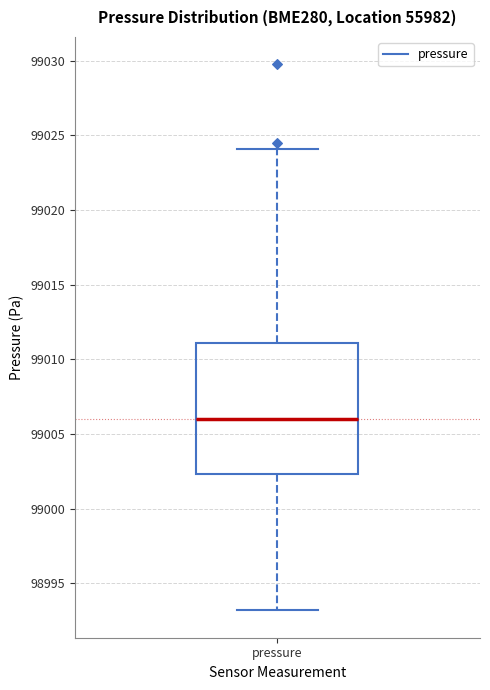

Transcribe this box plot: give where the median line is, the range the box spans, and where the two whiskers end, as read against the y-axis. The values are not printed on the chart, so give them approximately, as read against the axis.

median 99006.0, box 99002.5 to 99011.0, whiskers 98993.0 to 99024.0